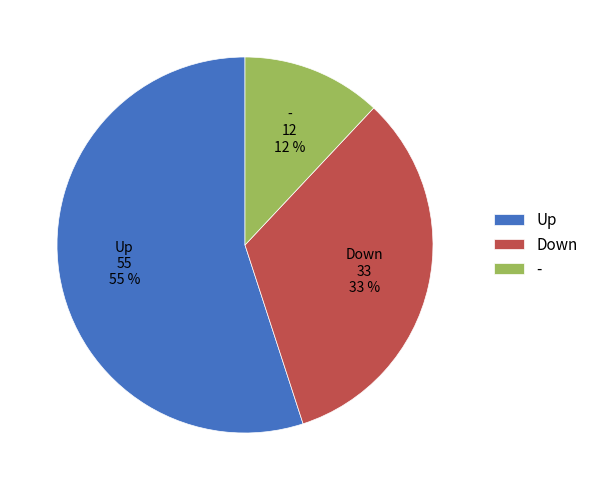

Which slice represents more than half of the pie?

Up